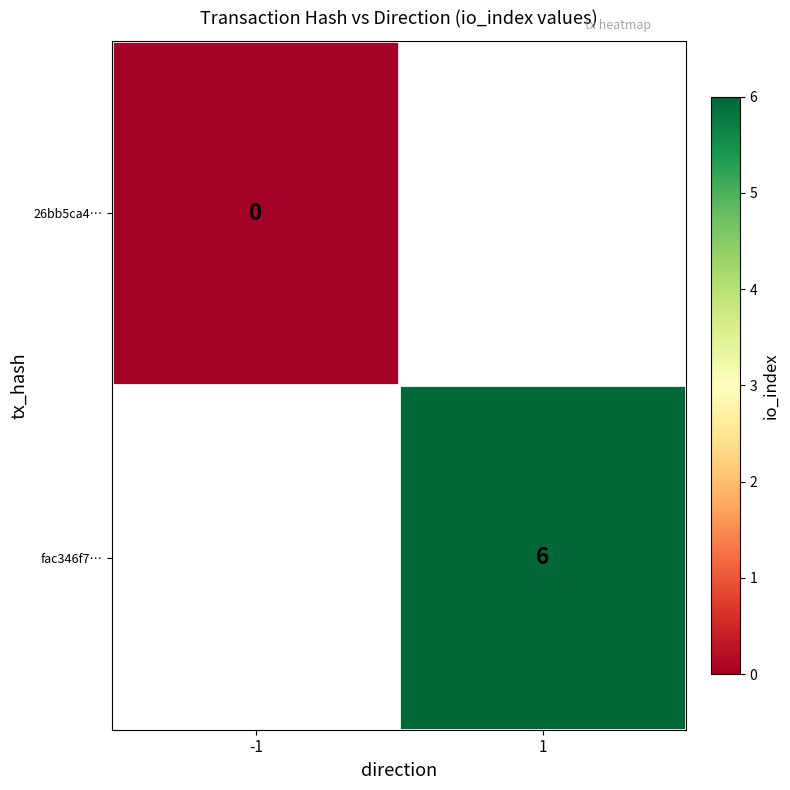

The fac346f7… series shows 6.0 at 1. True or false?

True